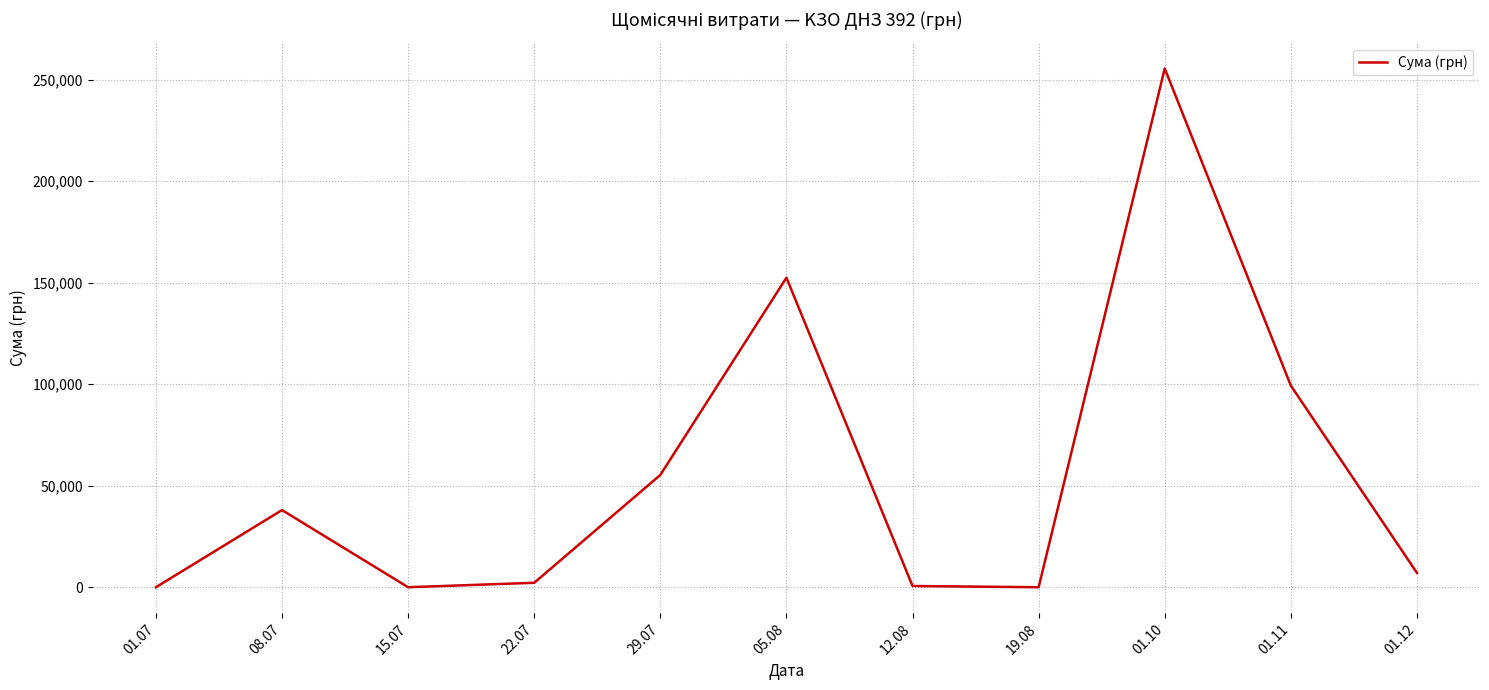

Where is the data nearest to the value 127775?

05.08